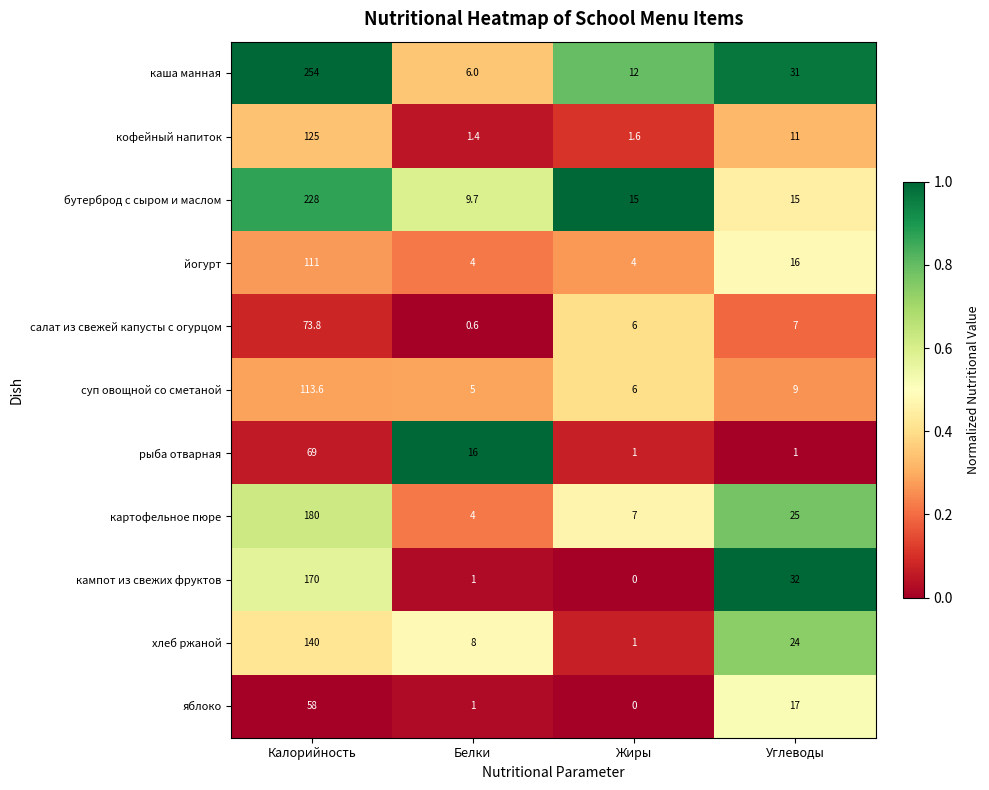

How many series are shown in this chart?

11